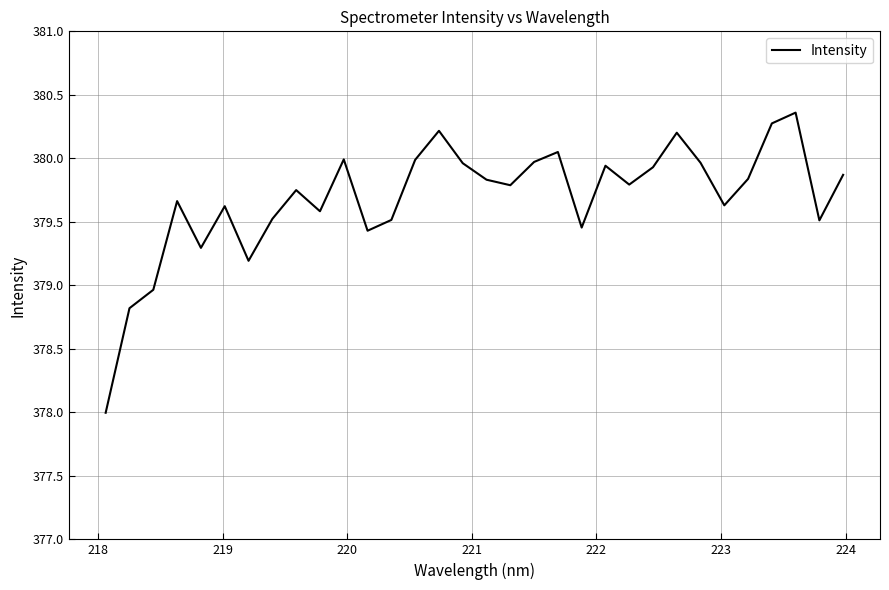

What is the difference between the maximum and minimum values?

2.4